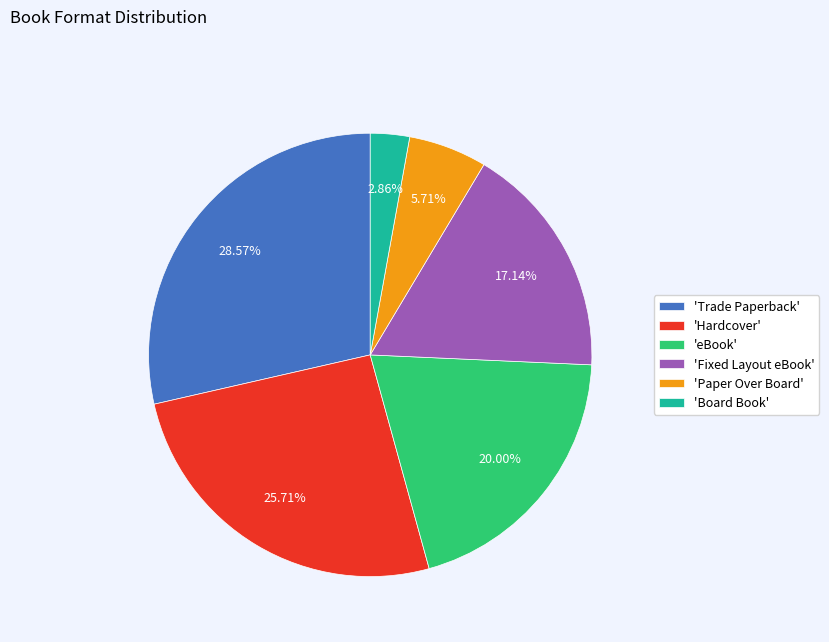

Which category has the biggest portion of the pie?

'Trade Paperback'